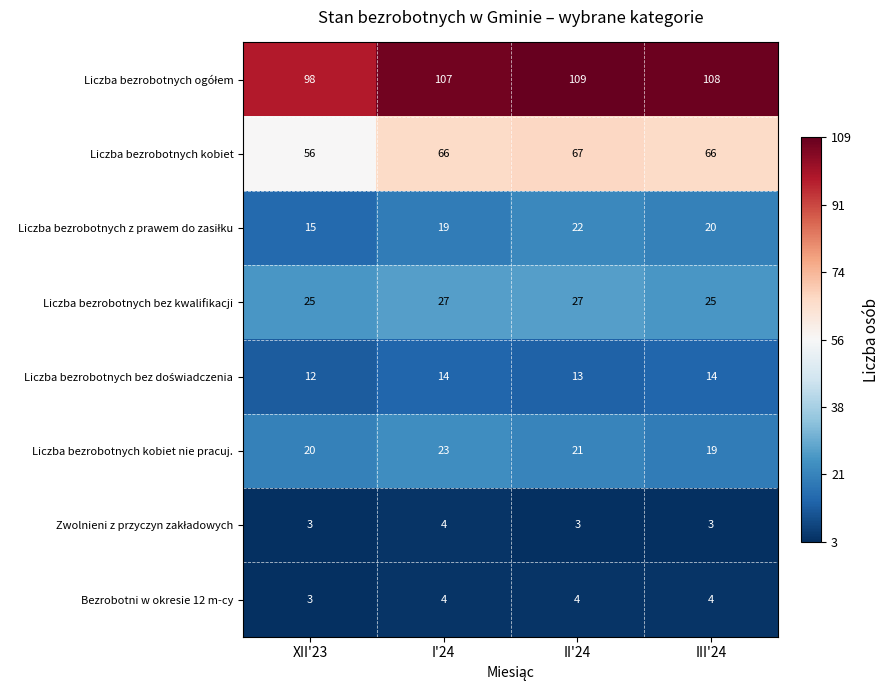

At which label does Liczba bezrobotnych kobiet reach its minimum?

XII'23